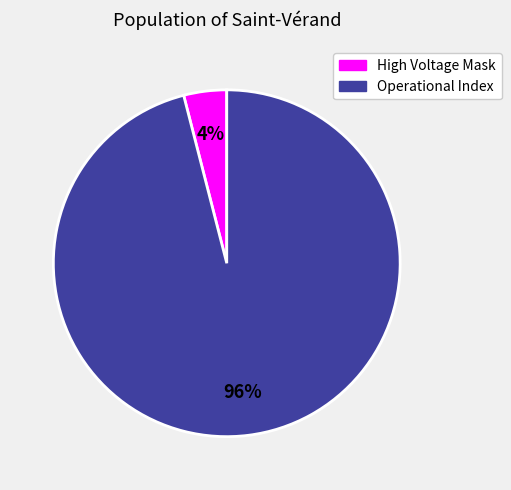

How many slices are in this pie chart?

2